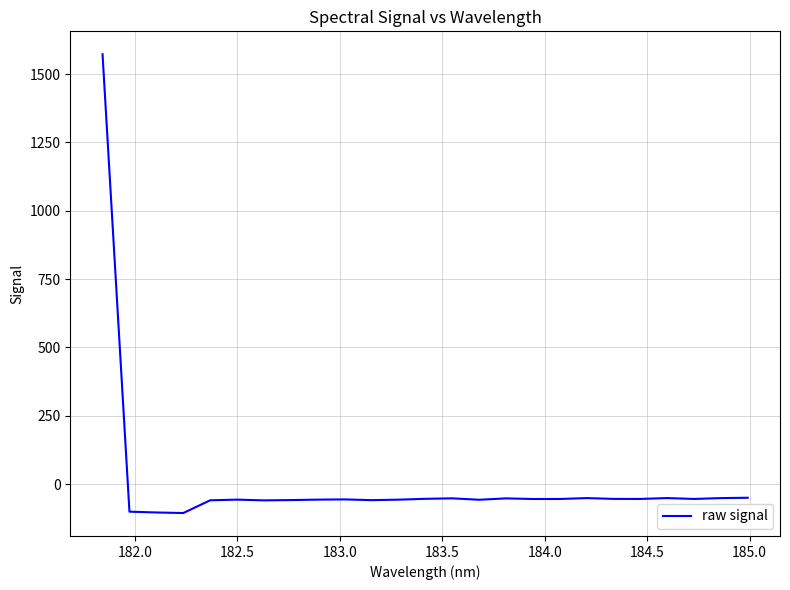

What is the maximum value shown in the chart?

1572.9